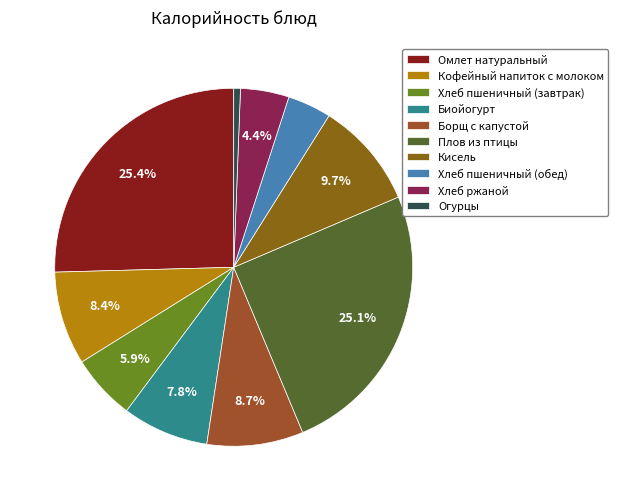

What is the smallest slice in the pie chart?

Огурцы